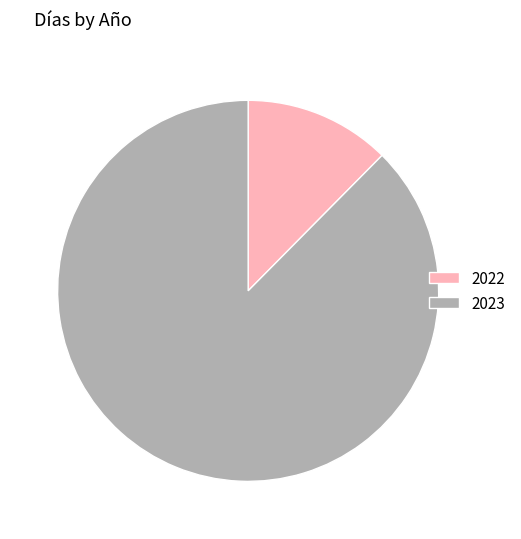

How many slices are in this pie chart?

2